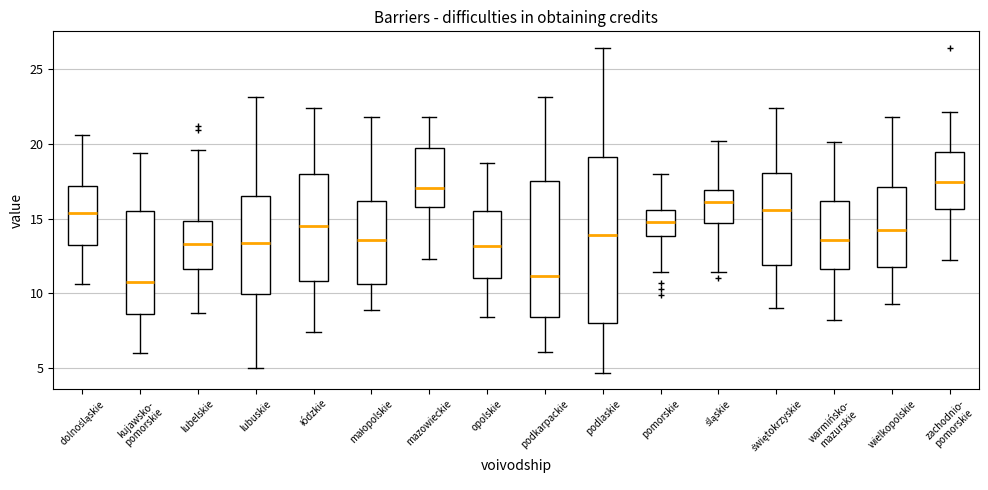

Where is the upper edge of the box for pomorskie on the y-axis? The values are not printed on the chart, so give them approximately, as read against the axis.

15.5